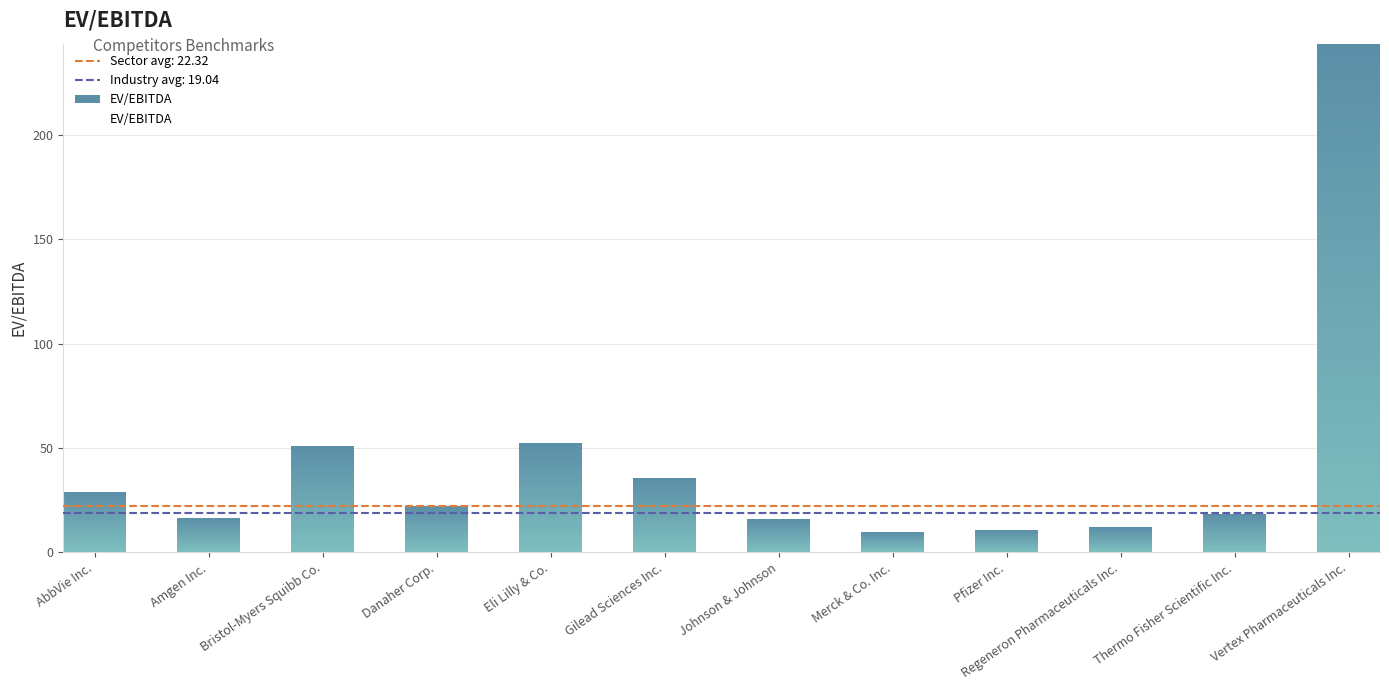

Reading left to right, list all the values displayed in this chart.

AbbVie Inc.=28.6	Amgen Inc.=15.9	Bristol-Myers Squibb Co.=50.4	Danaher Corp.=21.6	Eli Lilly & Co.=52.1	Gilead Sciences Inc.=35.0	Johnson & Johnson=15.4	Merck & Co. Inc.=9.5	Pfizer Inc.=10.1	Regeneron Pharmaceuticals Inc.=11.5	Thermo Fisher Scientific Inc.=18.1	Vertex Pharmaceuticals Inc.=243.6